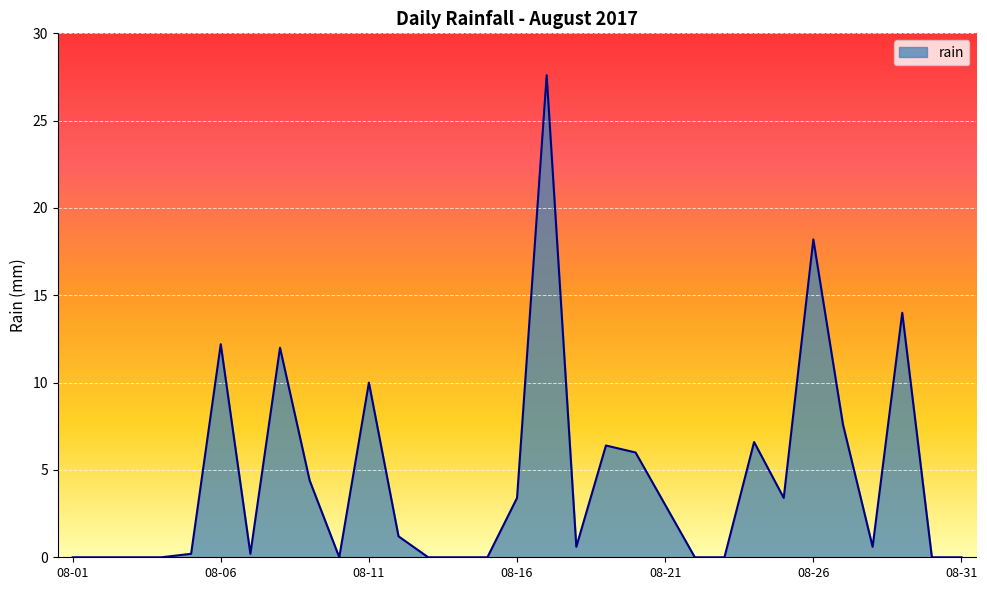

What is the greatest value displayed?

27.6